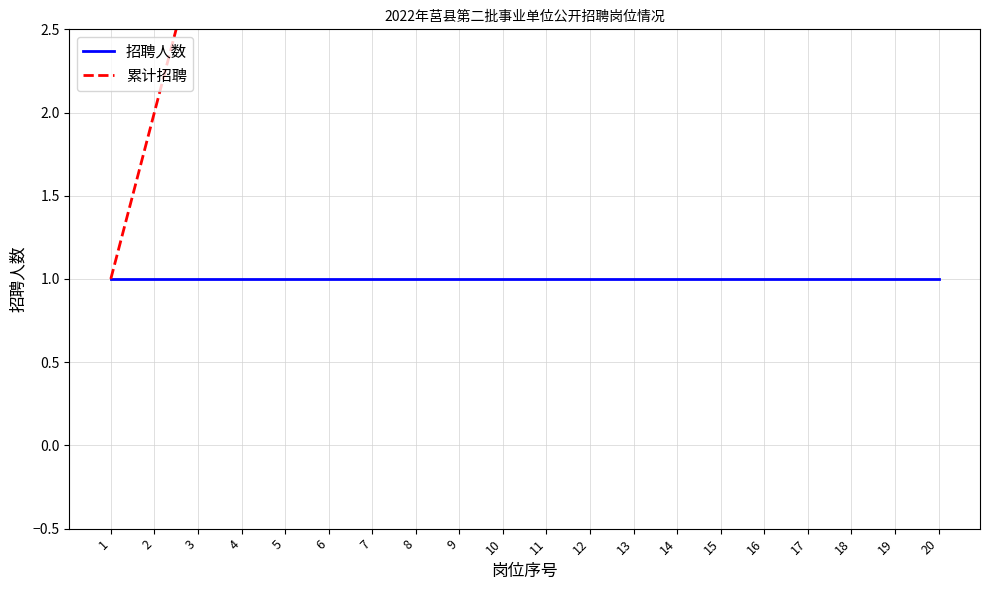

Is the value of 累计招聘 at 6 greater than the value of 招聘人数 at 16?

Yes